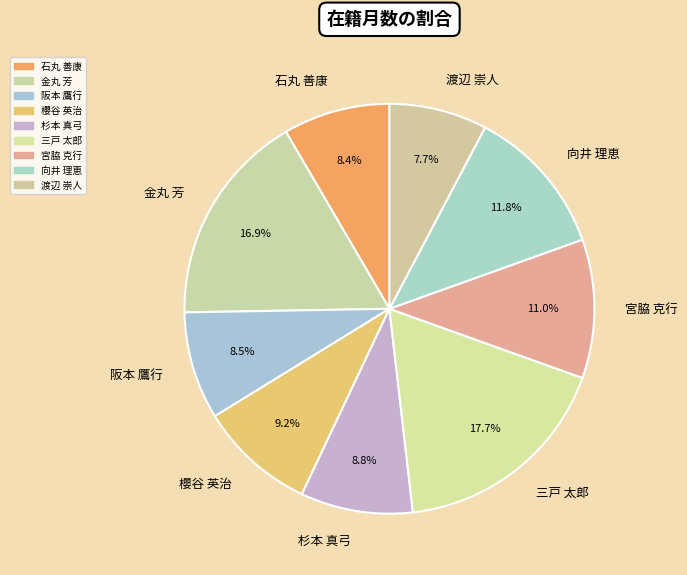

How many segments does this pie chart have?

9